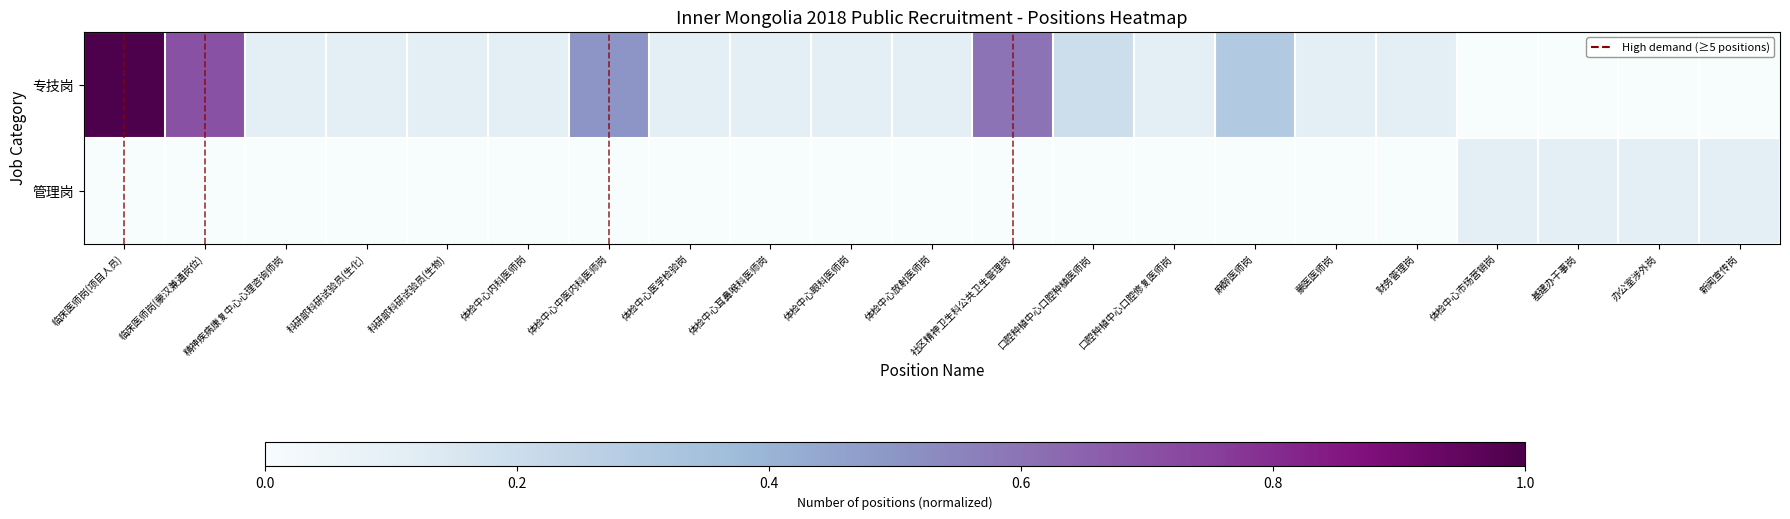

Between 蒙医医师岗 and 新闻宣传岗, which series saw the biggest shift?

专技岗